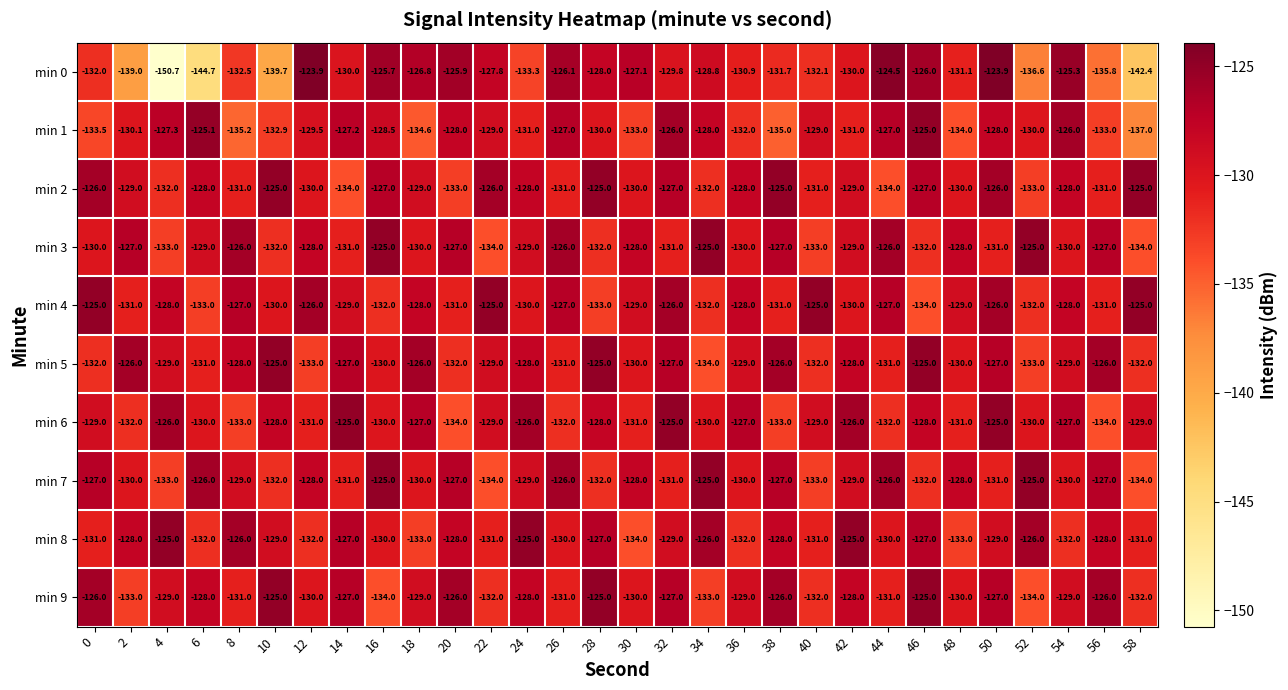

The value of min 6 at 12 is -69.5. True or false?

False